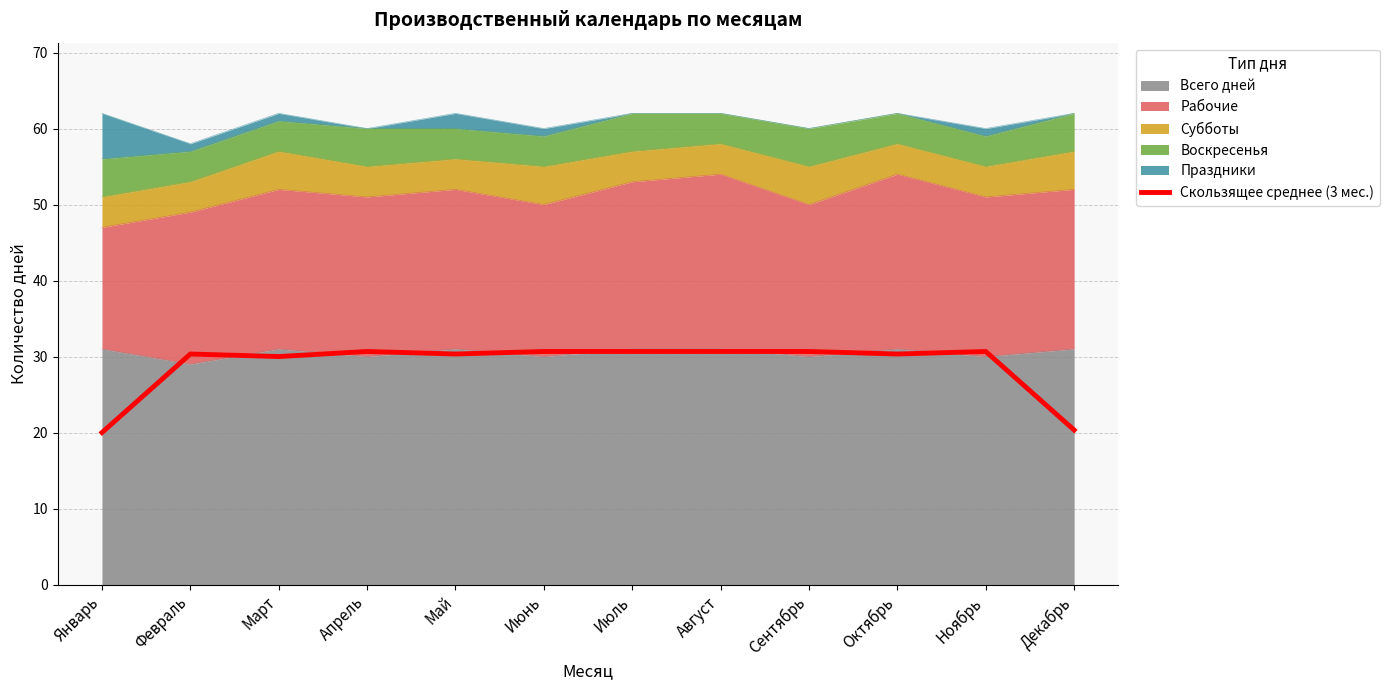

Rank the categories by value from highest to lowest.

Апрель, Июнь, Июль, Август, Сентябрь, Ноябрь, Февраль, Май, Октябрь, Март, Декабрь, Январь